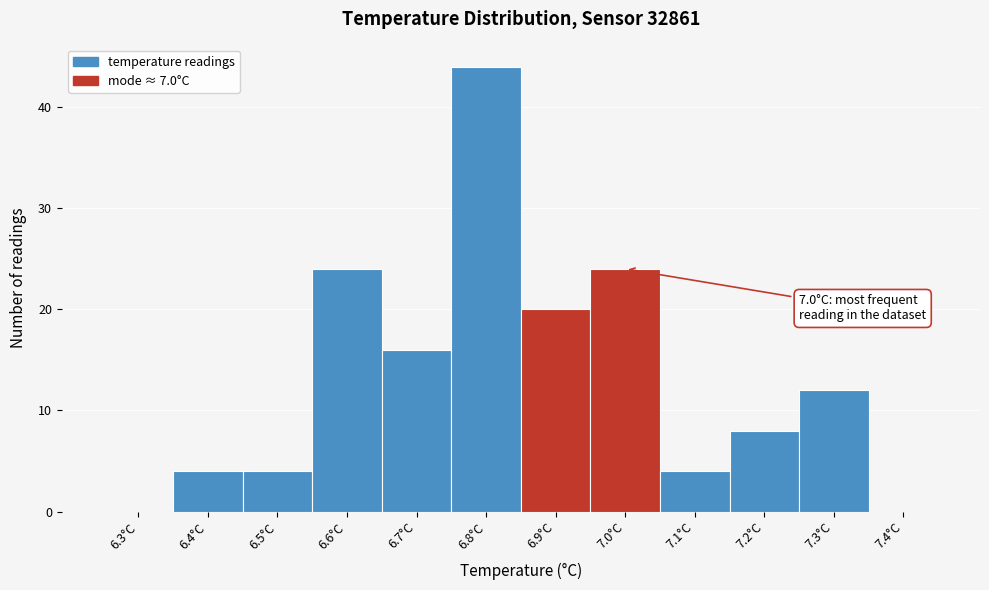

Reading right to left, list all the values displayed in this chart.

7.4°C=0	7.3°C=12	7.2°C=8	7.1°C=4	7.0°C=24	6.9°C=20	6.8°C=44	6.7°C=16	6.6°C=24	6.5°C=4	6.4°C=4	6.3°C=0